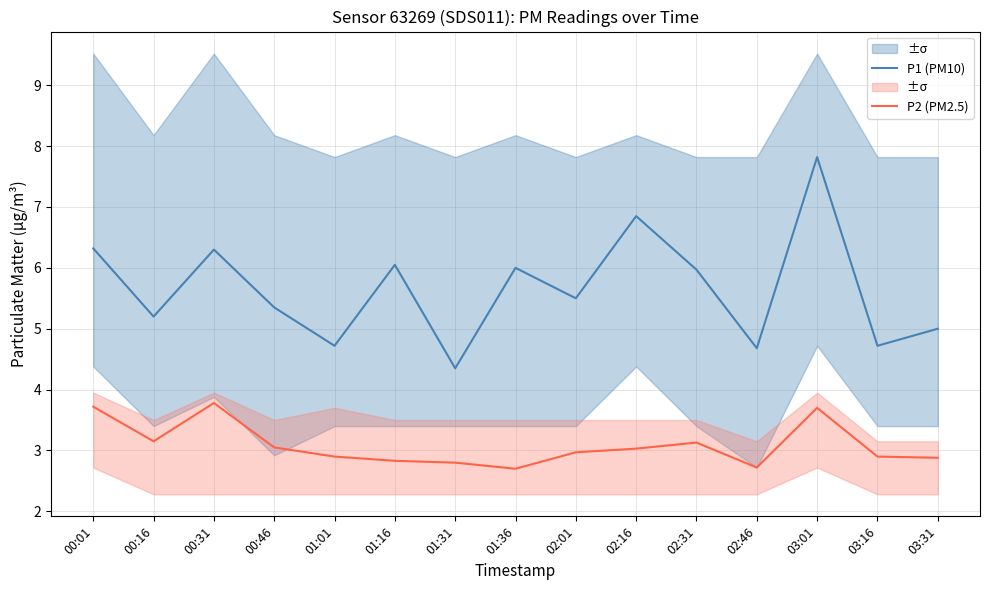

Read the P1 (PM10) value at 03:31.

5.0